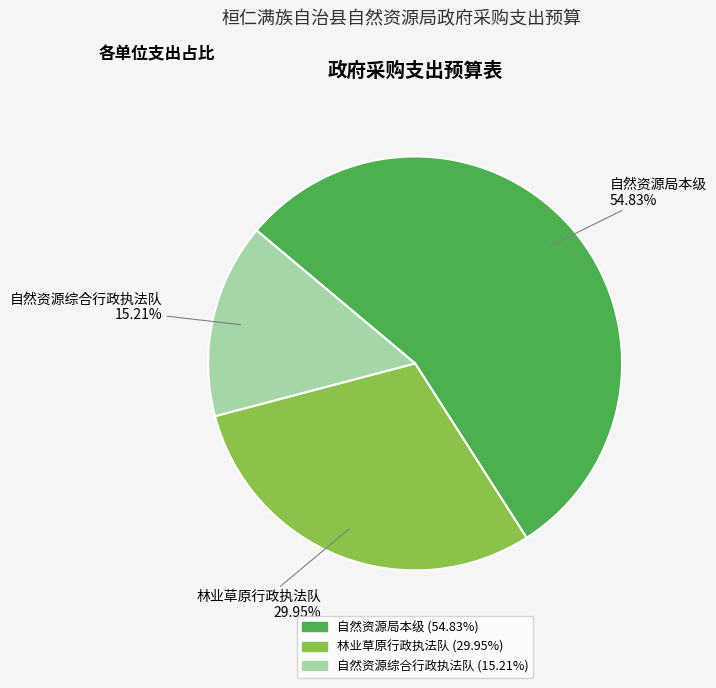

Count the number of slices in the pie.

3